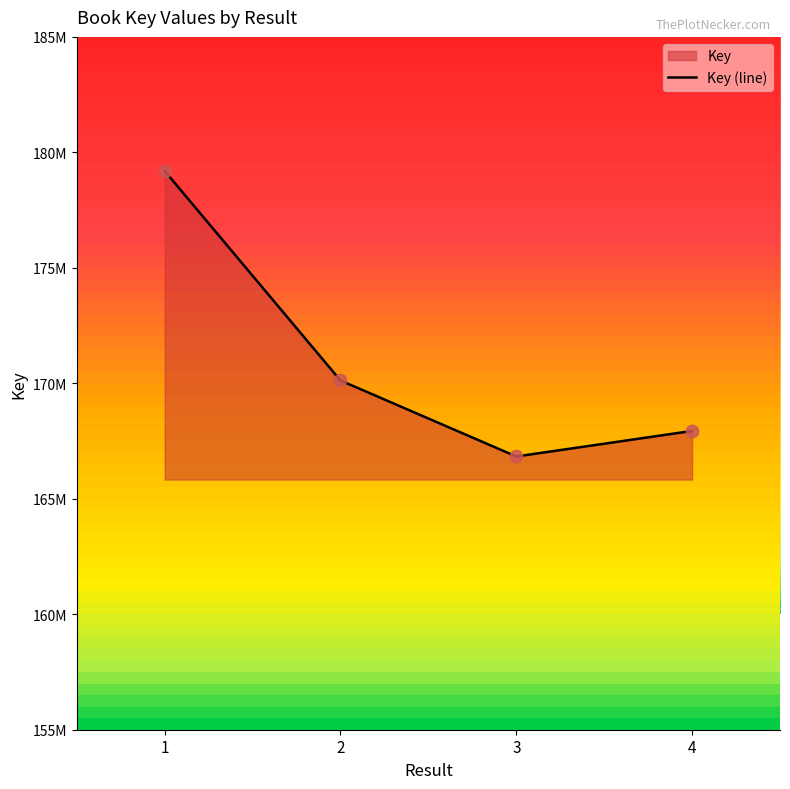

What is the change in value from 2 to 3?

-3290100